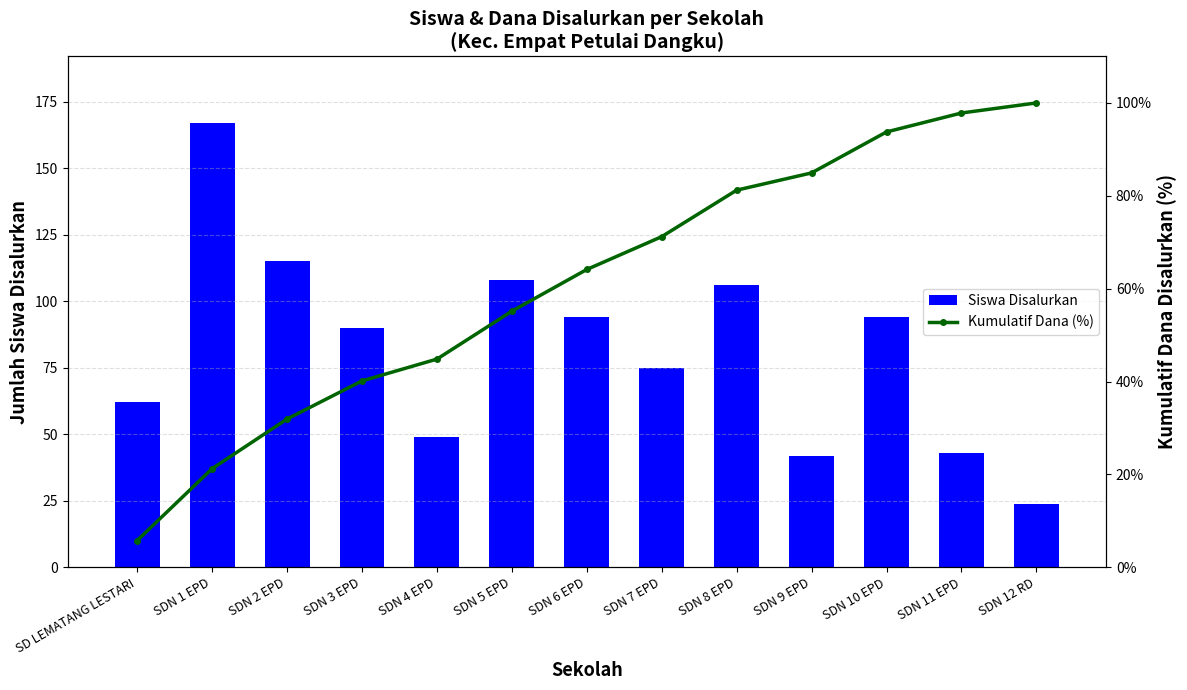

What is the sum of the Siswa Disalurkan values at SDN 5 EPD and SDN 8 EPD?

214